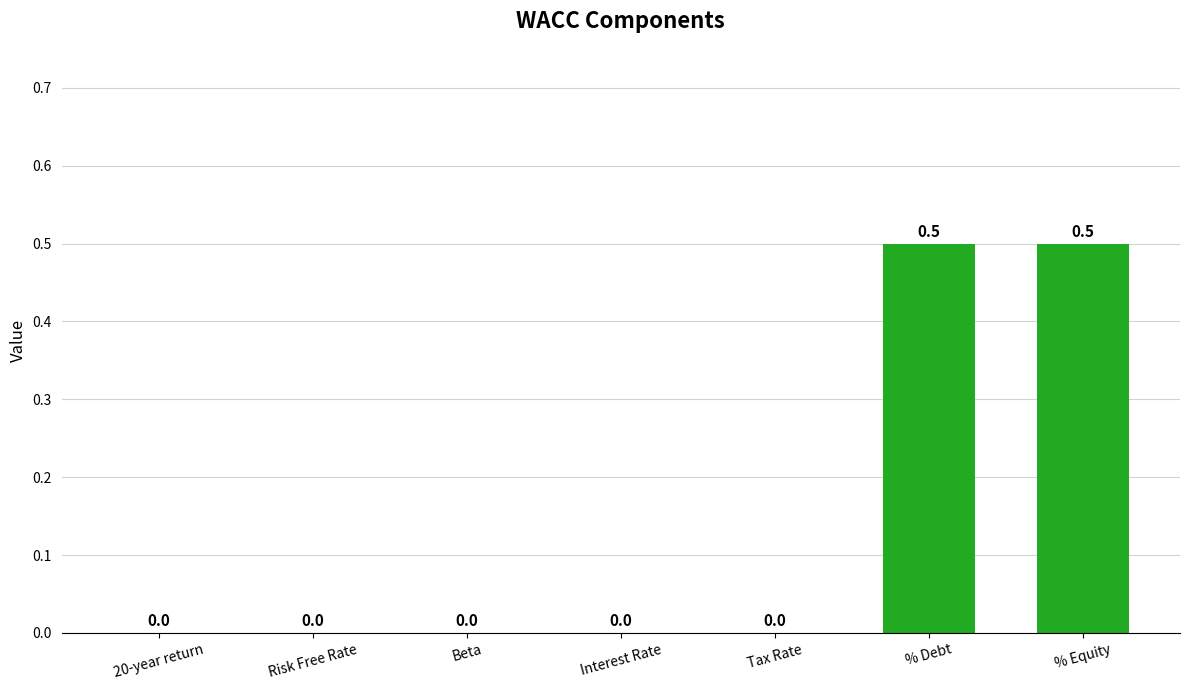

What is the sum of all values?

1.0